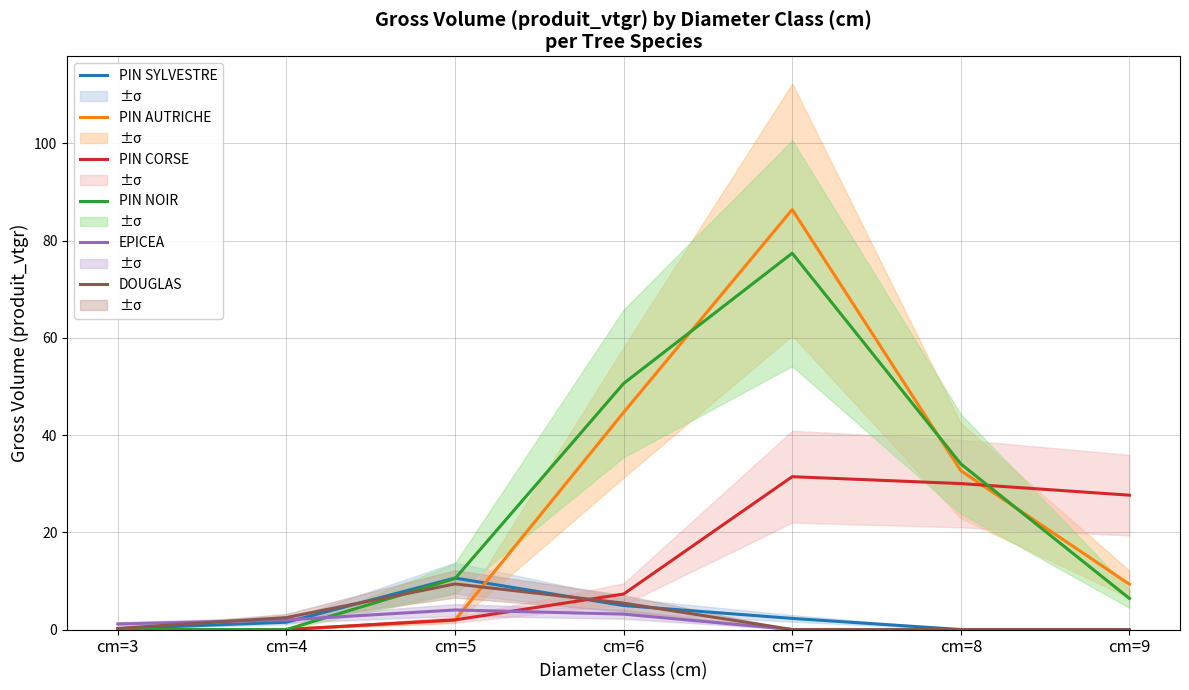

The PIN CORSE series shows 31.4 at cm=7. True or false?

True